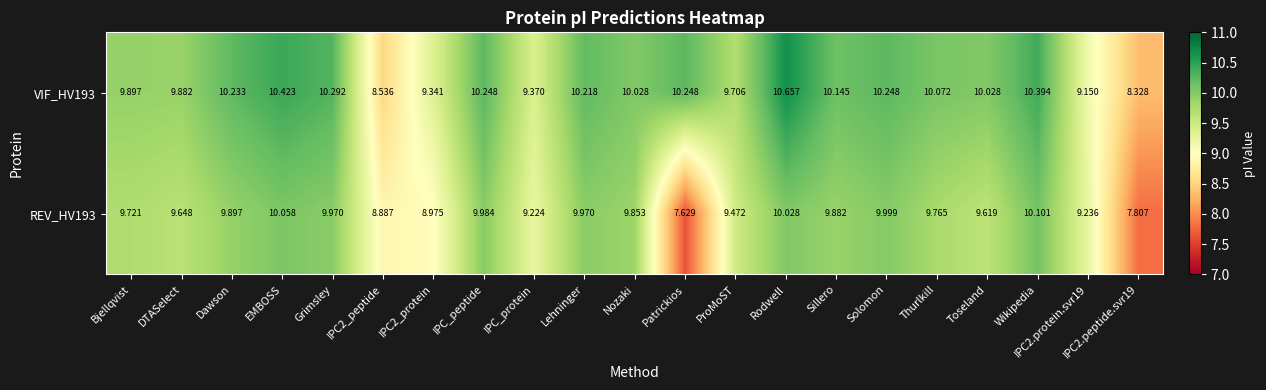

Where does the VIF_HV193 series first go above 10?

Dawson